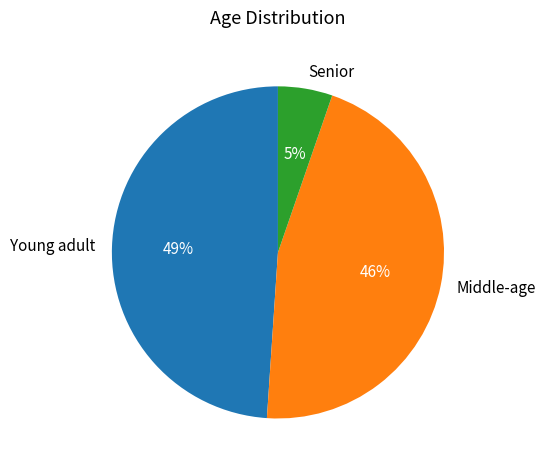

What percentage is the Senior slice, to the nearest percent?

5%